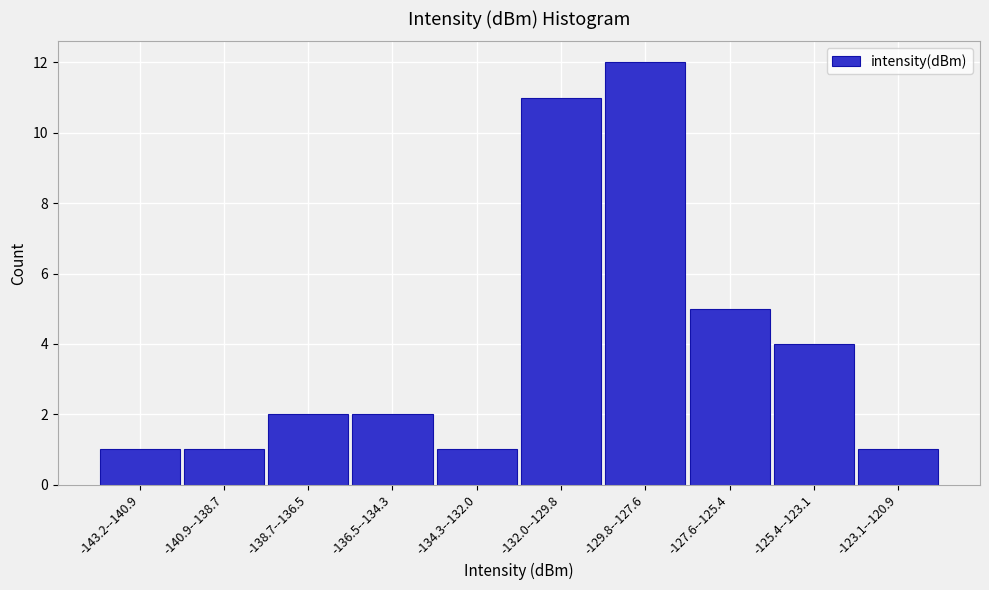

Reading left to right, what are all the values shown in this chart?

-143.2--140.9=1	-140.9--138.7=1	-138.7--136.5=2	-136.5--134.3=2	-134.3--132.0=1	-132.0--129.8=11	-129.8--127.6=12	-127.6--125.4=5	-125.4--123.1=4	-123.1--120.9=1